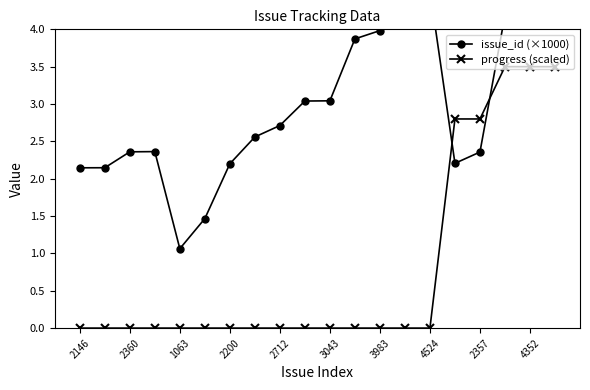

True or false: progress (scaled) has a value of 0.0 at 2712.

True